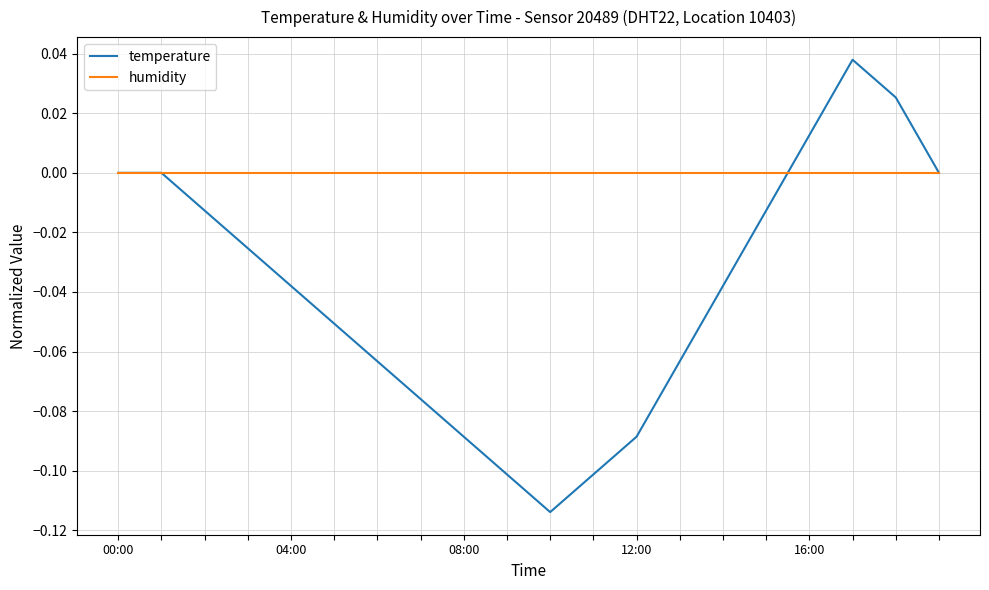

Rank the series by their maximum value, from lowest to highest.

humidity, temperature